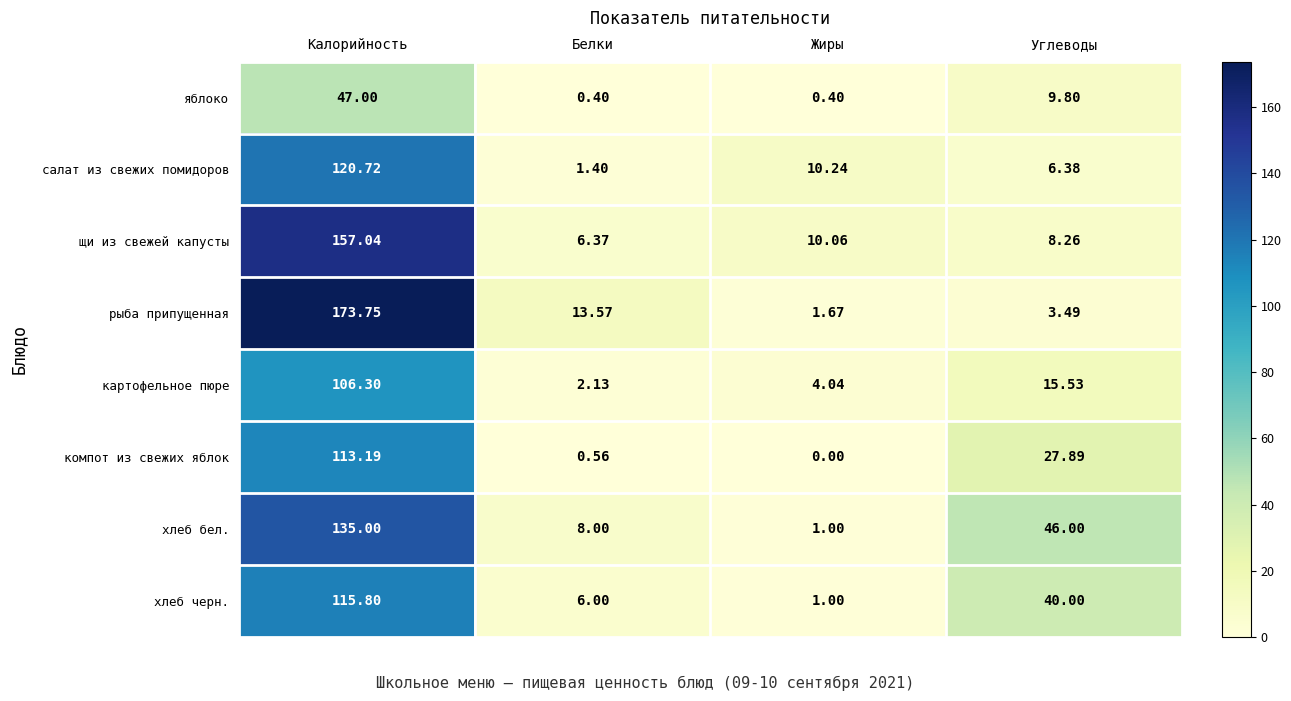

Between Калорийность and Углеводы, which series saw the biggest shift?

рыба припущенная